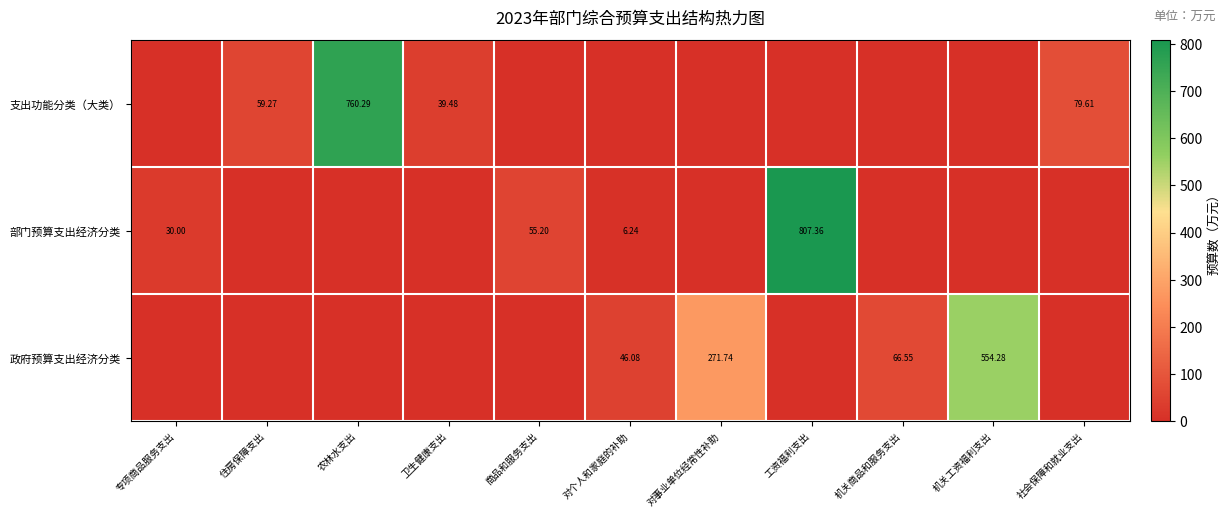

Is the value of 政府预算支出经济分类 at 机关工资福利支出 greater than the value of 支出功能分类（大类） at 农林水支出?

No